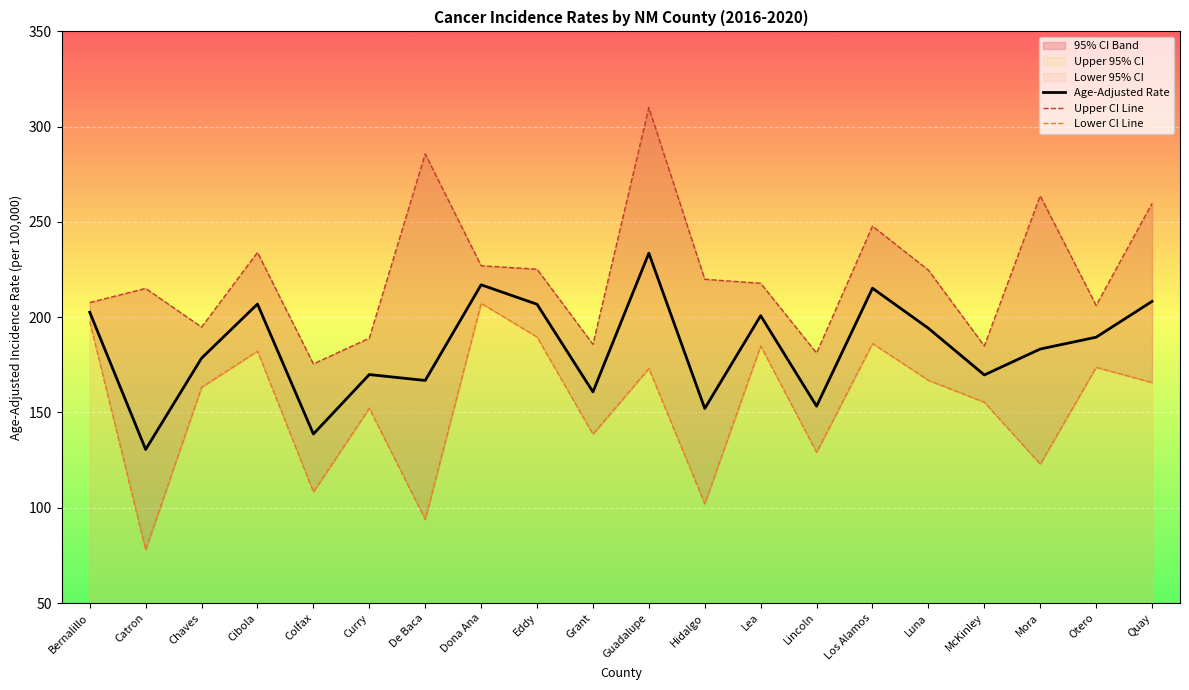

True or false: Upper CI Line has more than 2 interior local peaks.

True